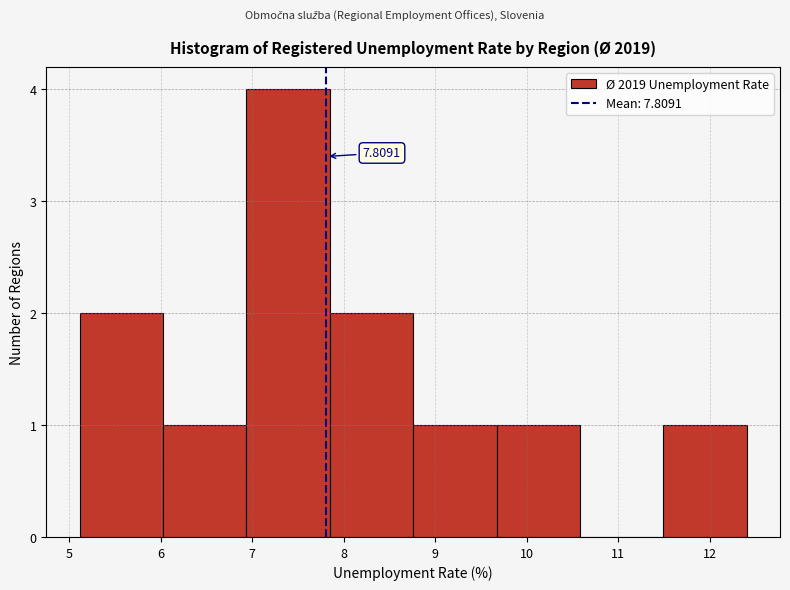

Which range on the x-axis has the tallest bar?

6.9 to 7.8